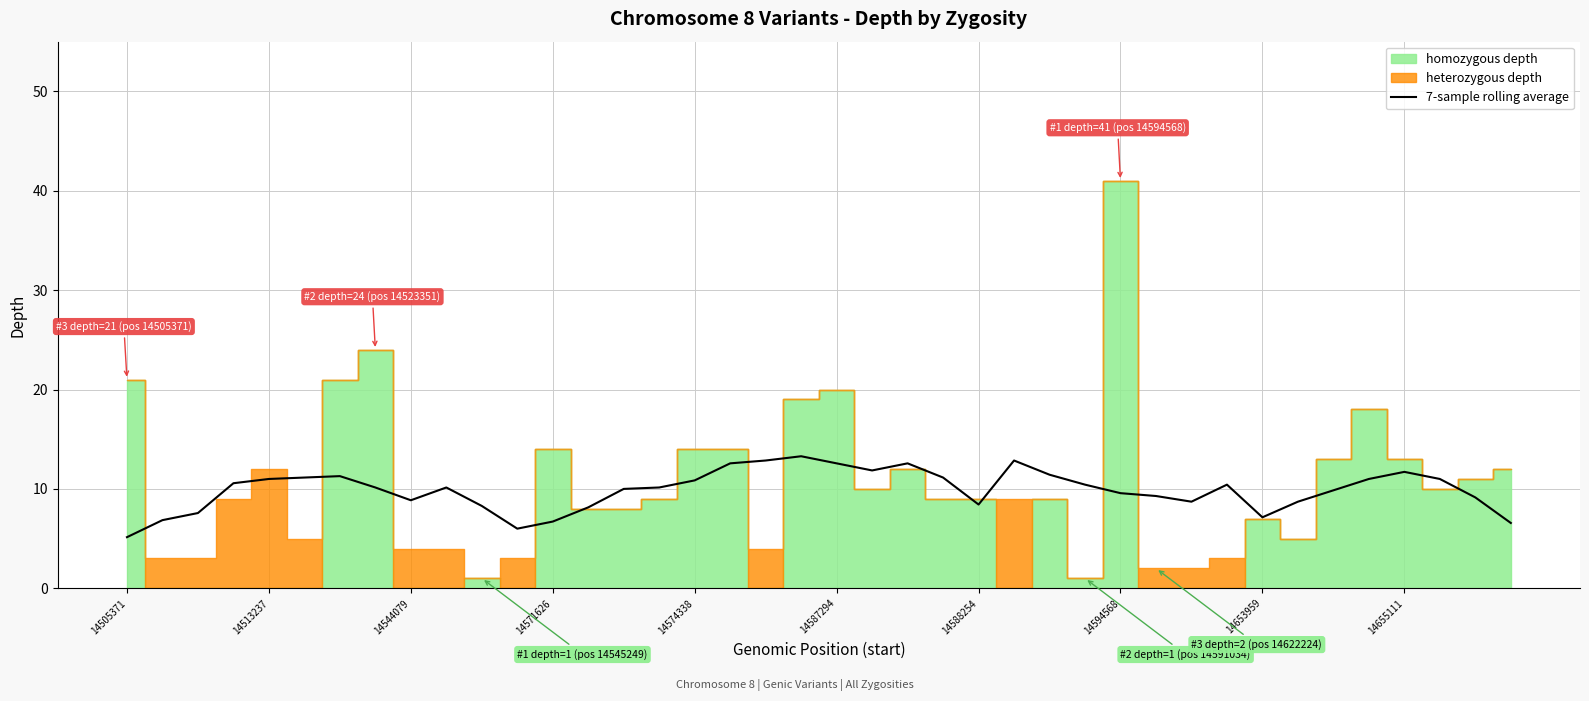

What is the maximum value for 7-sample rolling average?

13.3